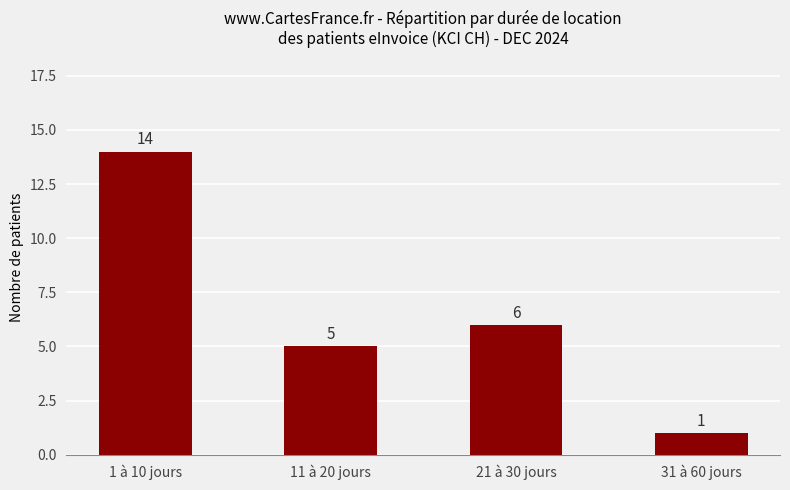

Count the number of categories in the chart.

4